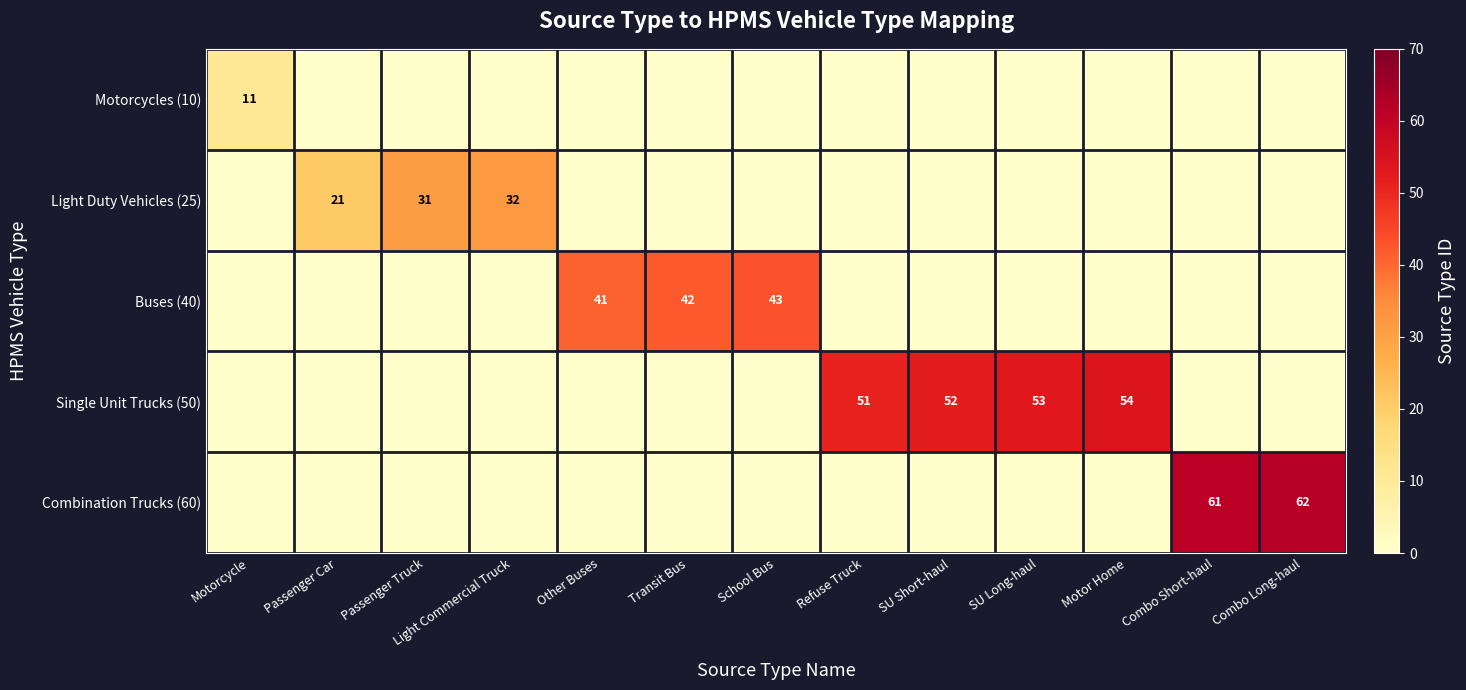

Between Motor Home and Transit Bus, which is larger?

Motor Home